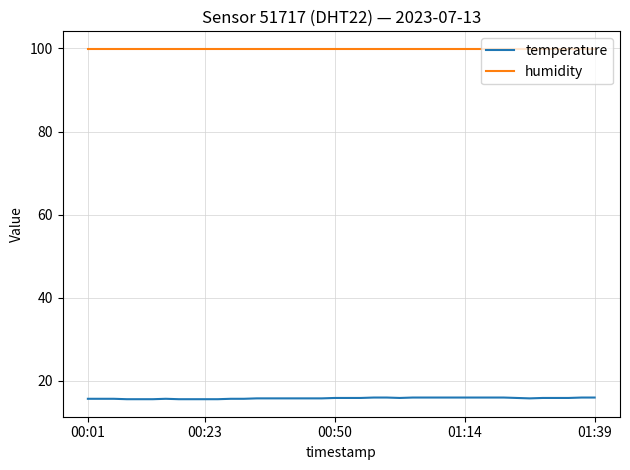

True or false: humidity and temperature intersect in this chart.

False